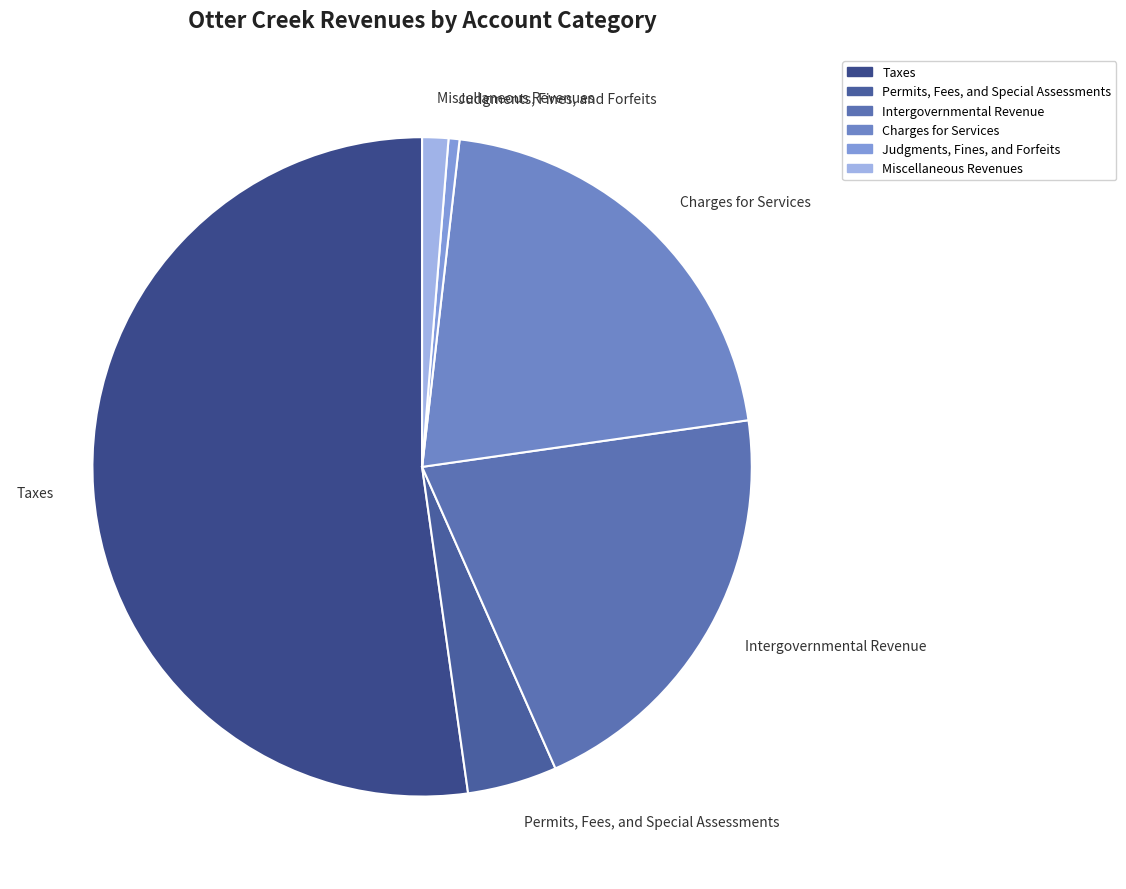

How many slices are in this pie chart?

6